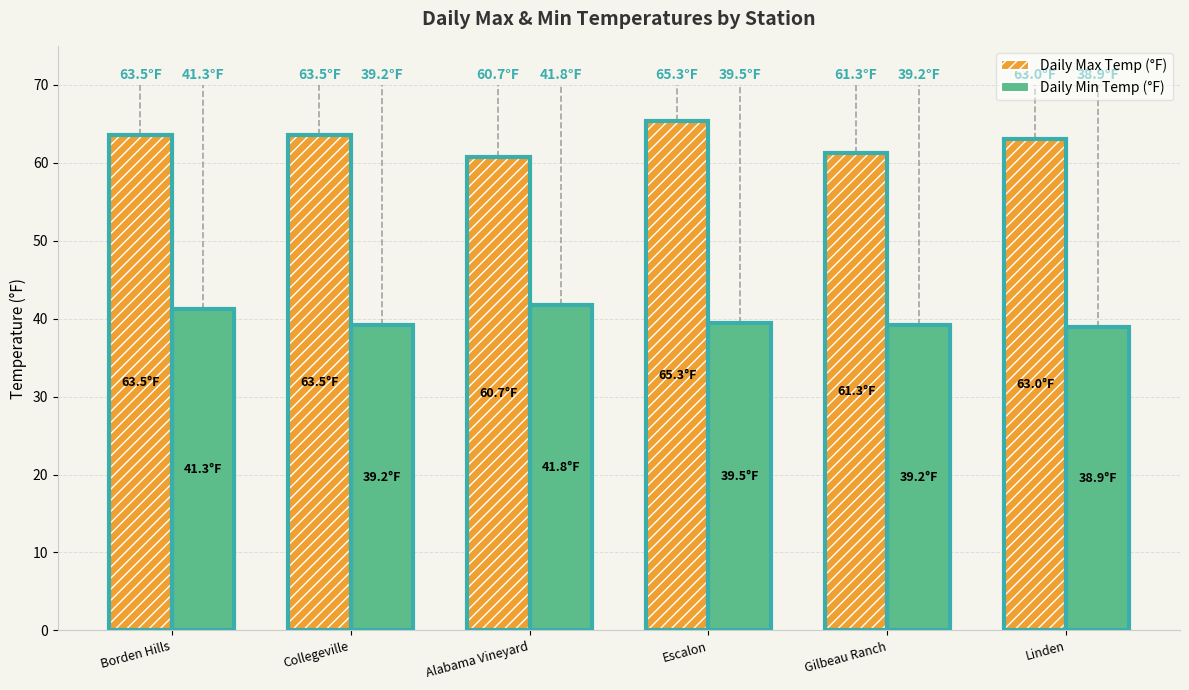

At how many categories does at least one series exceed 50?

6